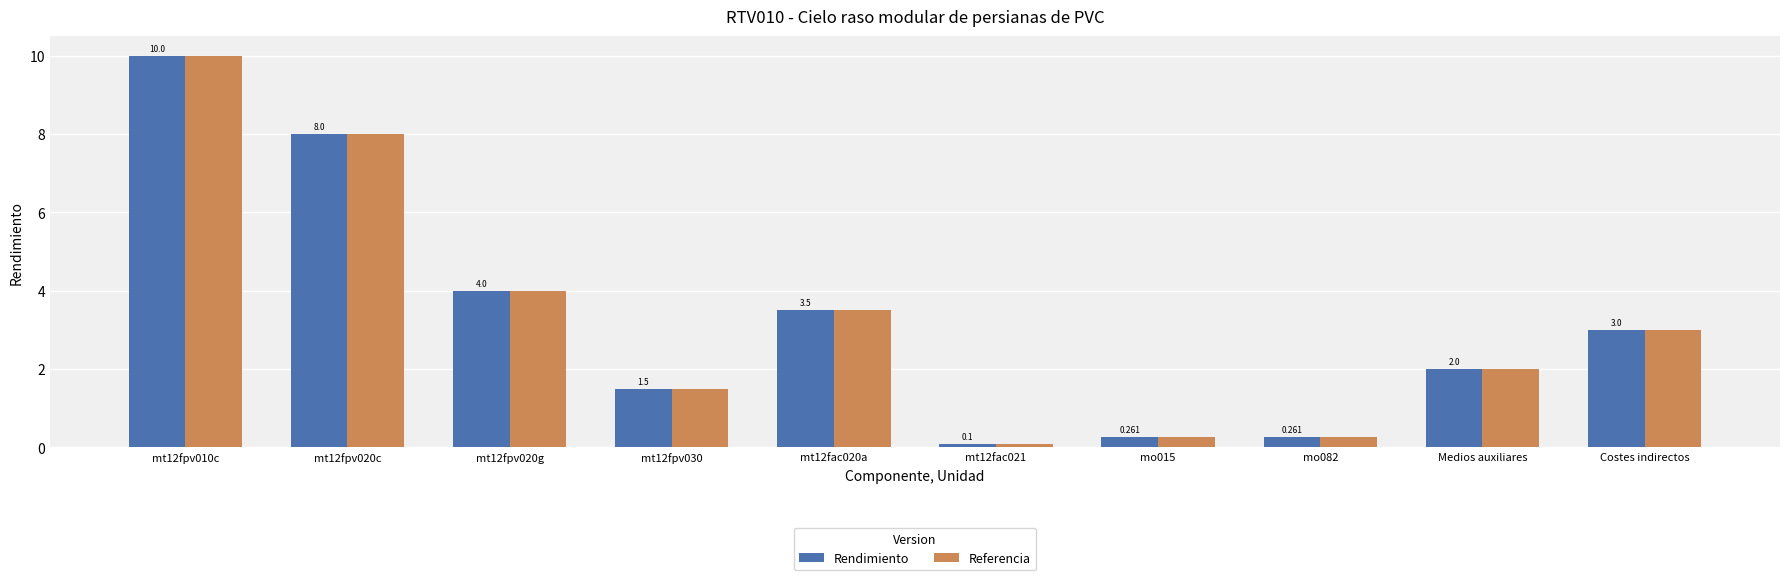

Which has a higher value, Medios auxiliares or mt12fac020a?

mt12fac020a